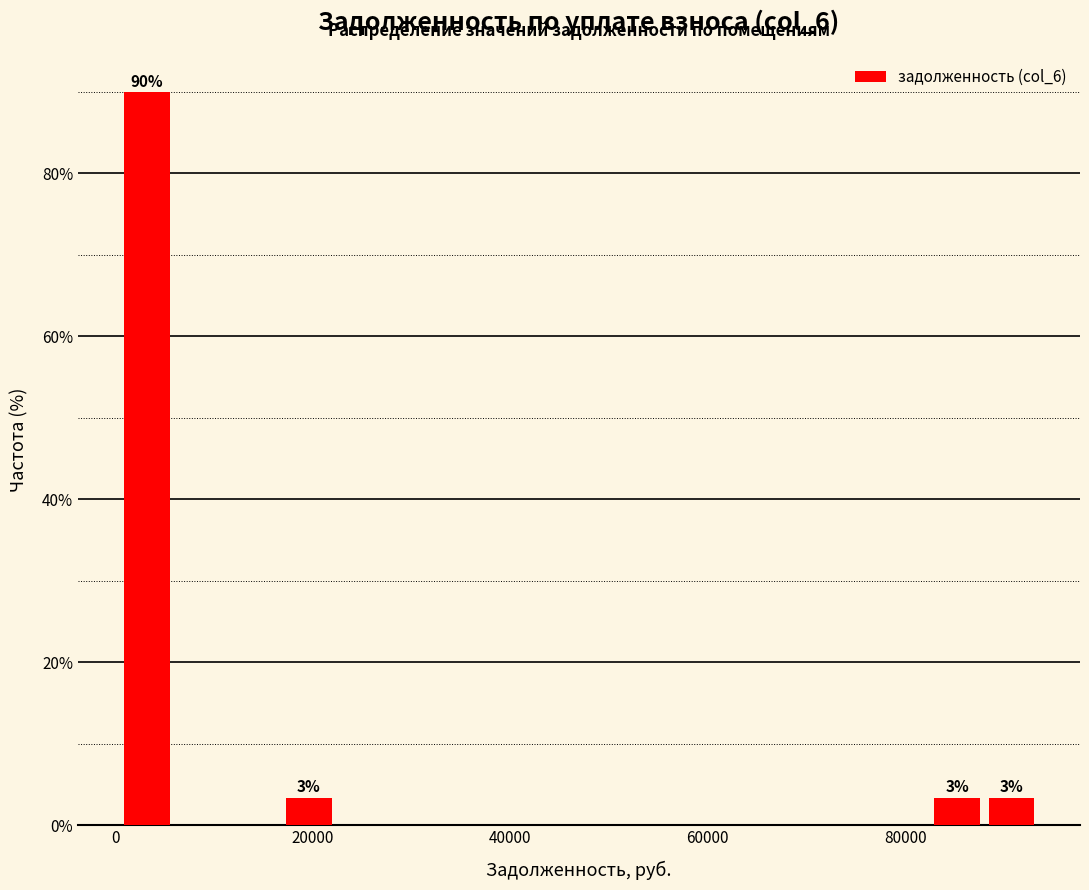

Read against the x-axis, roughly where is the centre of the tallest bar?

4000